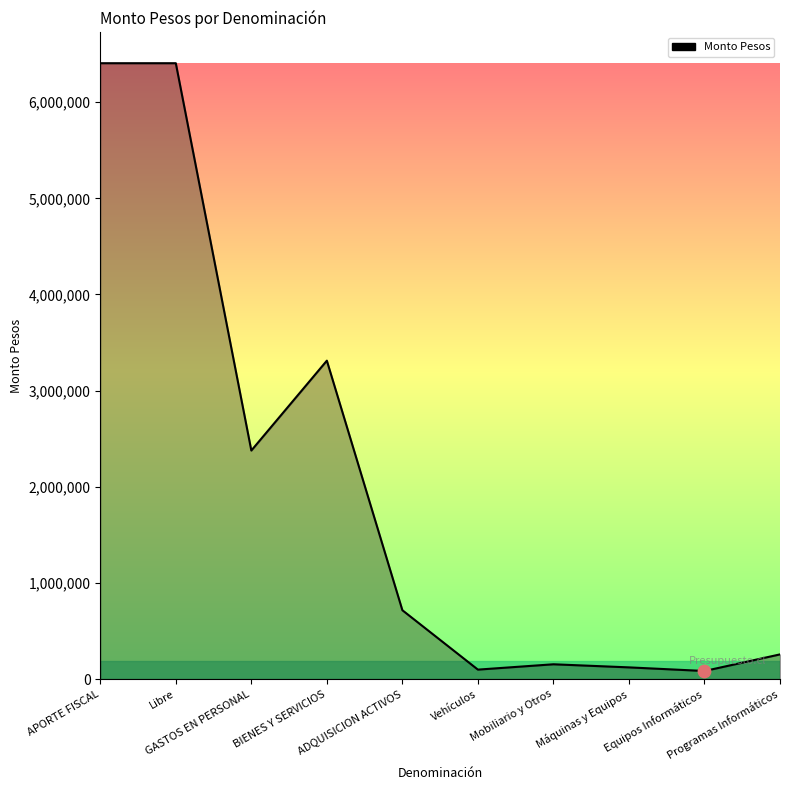

What is the change in value from BIENES Y SERVICIOS to Máquinas y Equipos?

-3189796